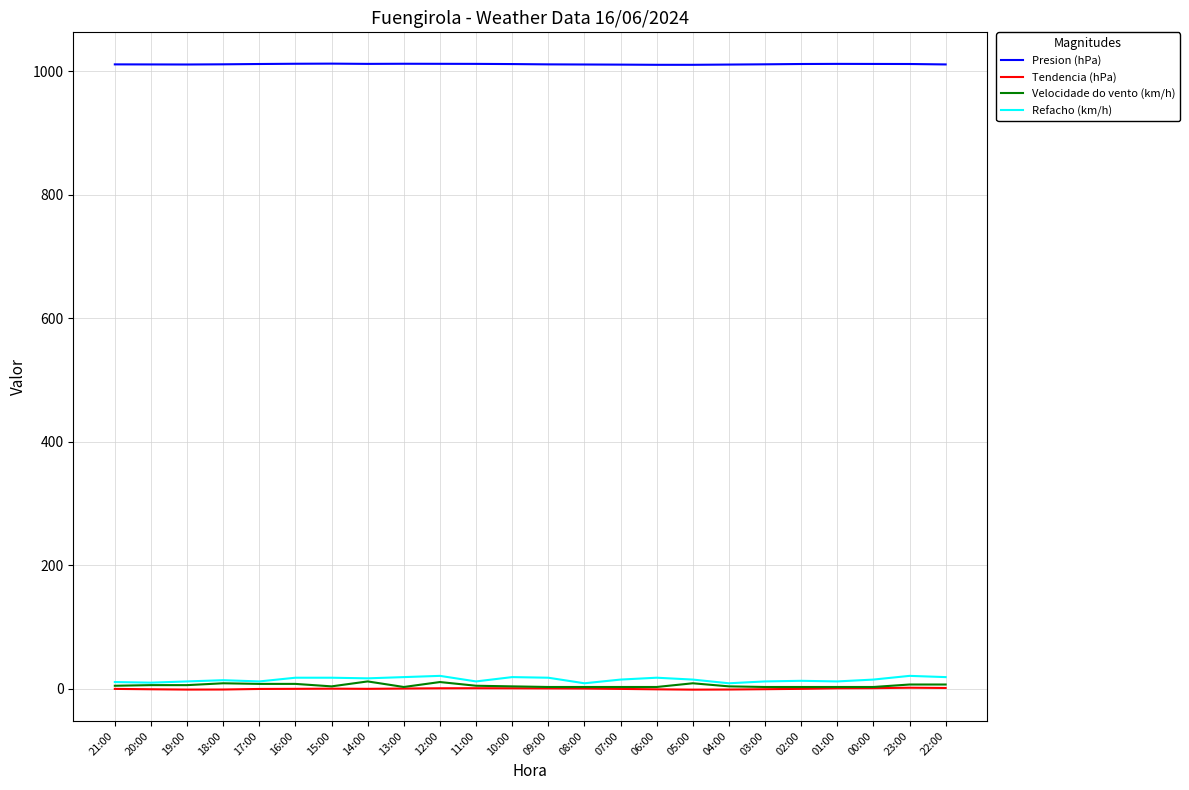

What is the difference between the highest and lowest values at 00:00?

1010.7